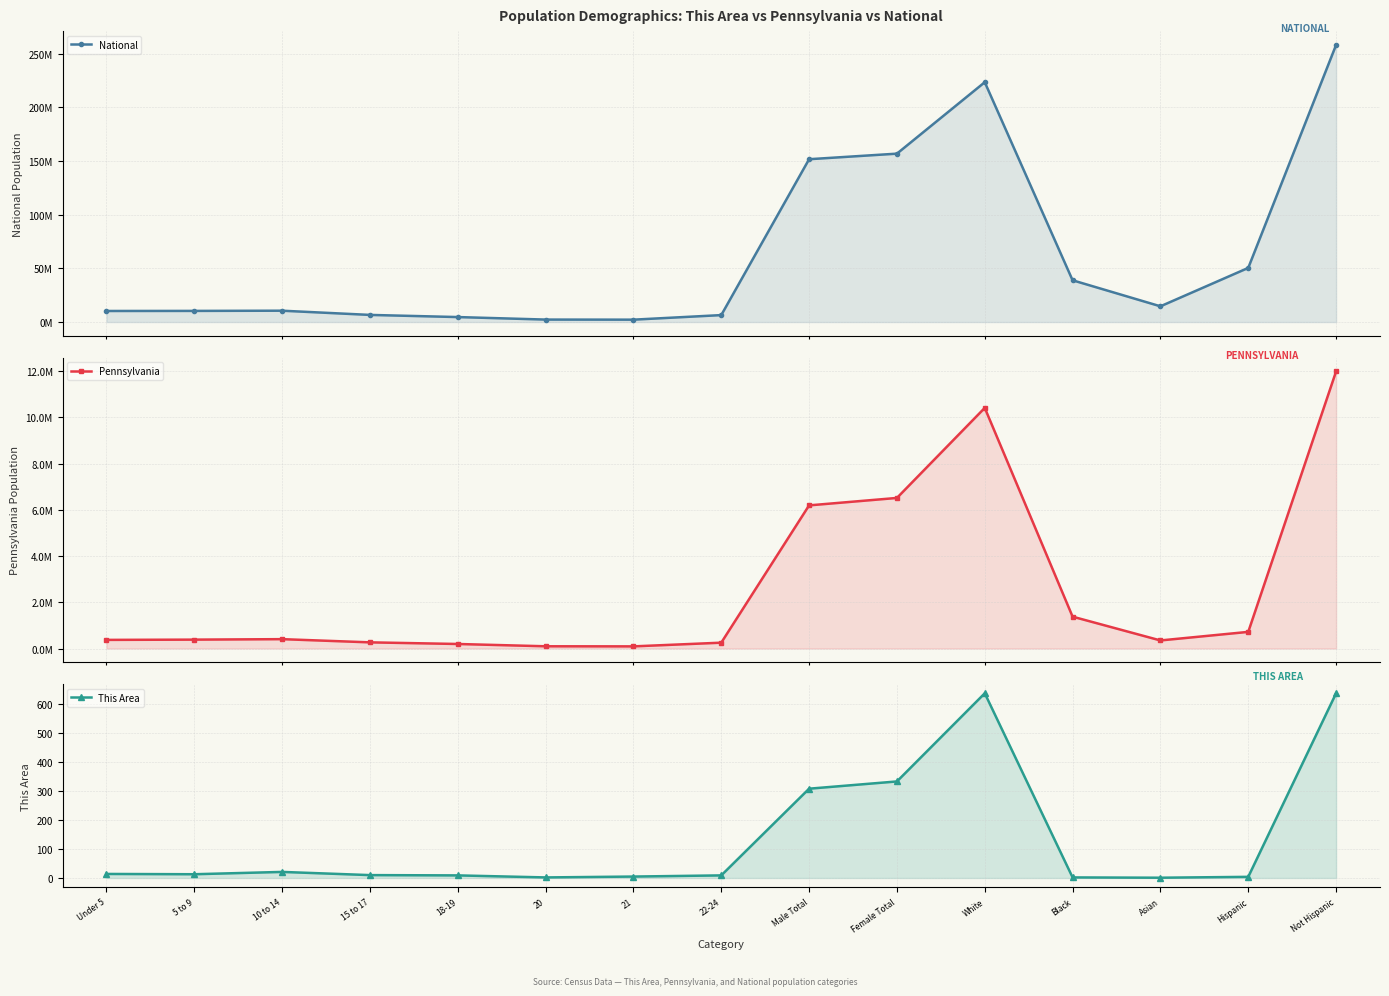

Reading left to right, what are all the values shown in this chart?

National: Under 5=10319427	5 to 9=10389638	10 to 14=10579862	15 to 17=6656209	18-19=4647457	20=2308319	21=2223198	22-24=6482659	Male Total=151781326	Female Total=156964212	White=223553265	Black=38929319	Asian=14674252	Hispanic=50477594	Not Hispanic=258267944
Pennsylvania: Under 5=373216	5 to 9=384359	10 to 14=405227	15 to 17=266649	18-19=195816	20=96664	21=92575	22-24=252647	Male Total=6190363	Female Total=6512016	White=10406288	Black=1377689	Asian=349088	Hispanic=719660	Not Hispanic=11982719
This Area: Under 5=14	5 to 9=13	10 to 14=21	15 to 17=10	18-19=9	20=2	21=5	22-24=9	Male Total=308	Female Total=333	White=637	Black=2	Asian=1	Hispanic=4	Not Hispanic=637